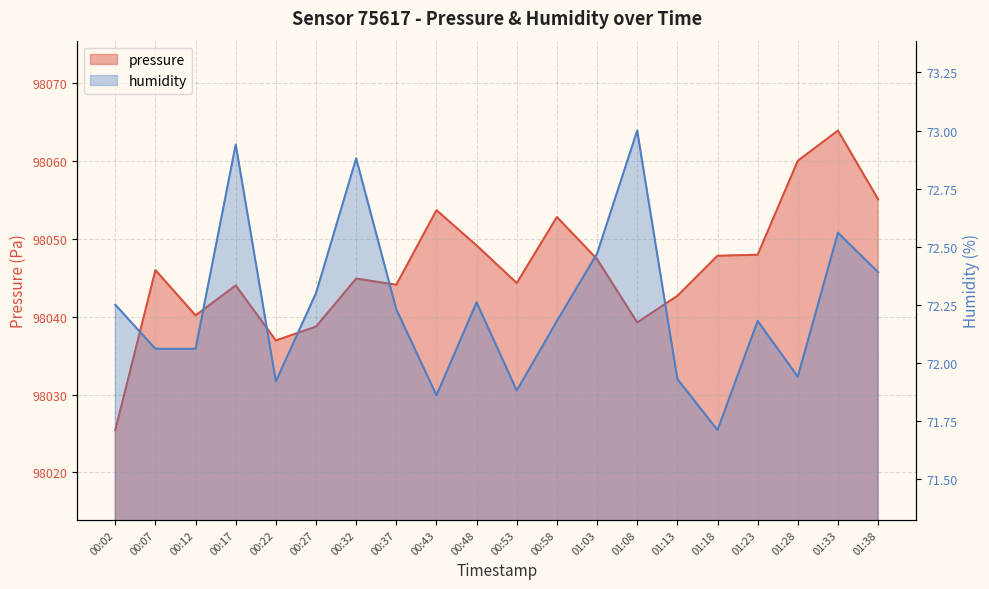

True or false: humidity and pressure cross at least once.

False